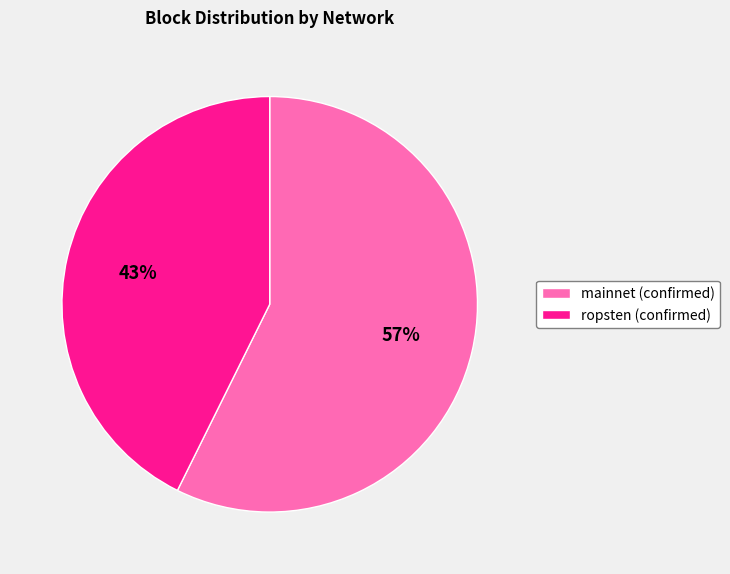

Which slice represents more than half of the pie?

mainnet (confirmed)